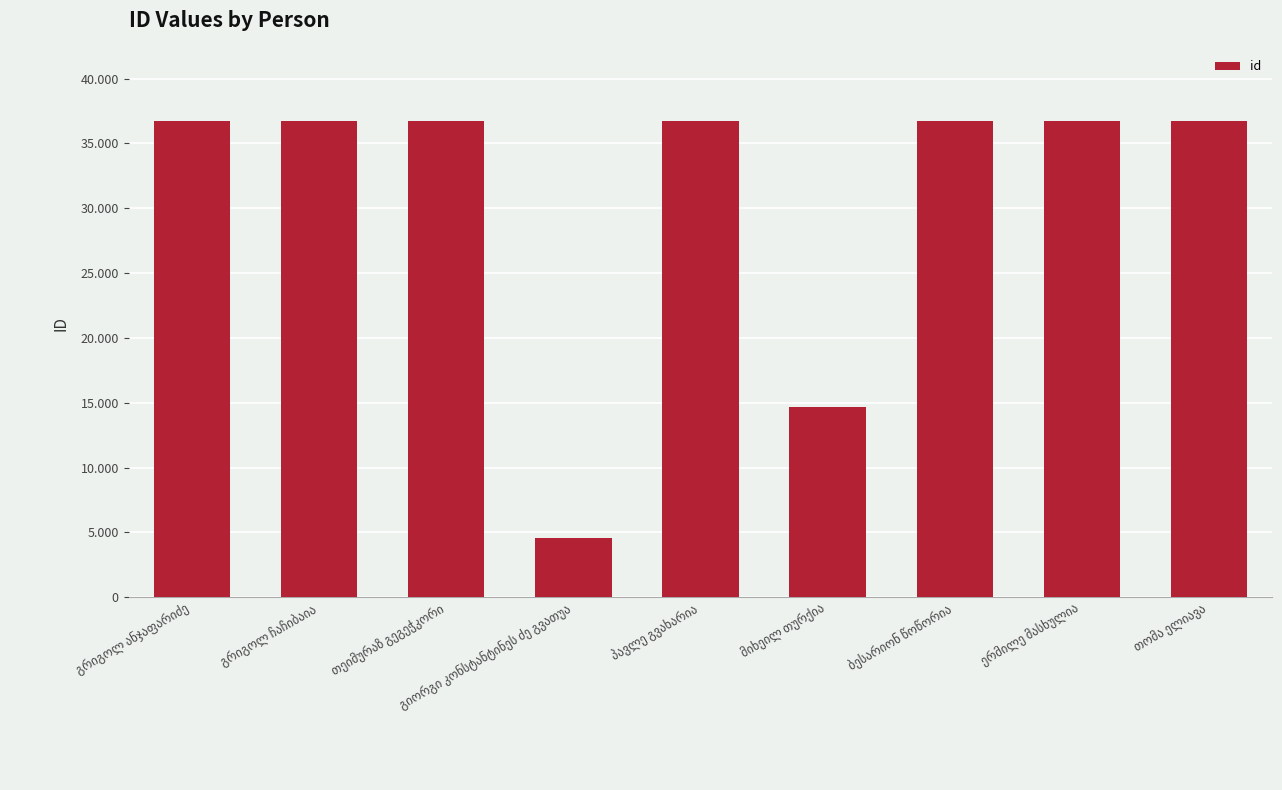

Rank the categories by value from lowest to highest.

გიორგი კონსტანტინეს ძე გვათუა, მიხეილ თურქია, ერმილე მასხულია, ბესარიონ წოწორია, პავლე გვახარია, თეიმურაზ გეგეჭკორი, გრიგოლ ჩაჩიბაია, თომა ელიავა, გრიგოლ ანჯაფარიძე